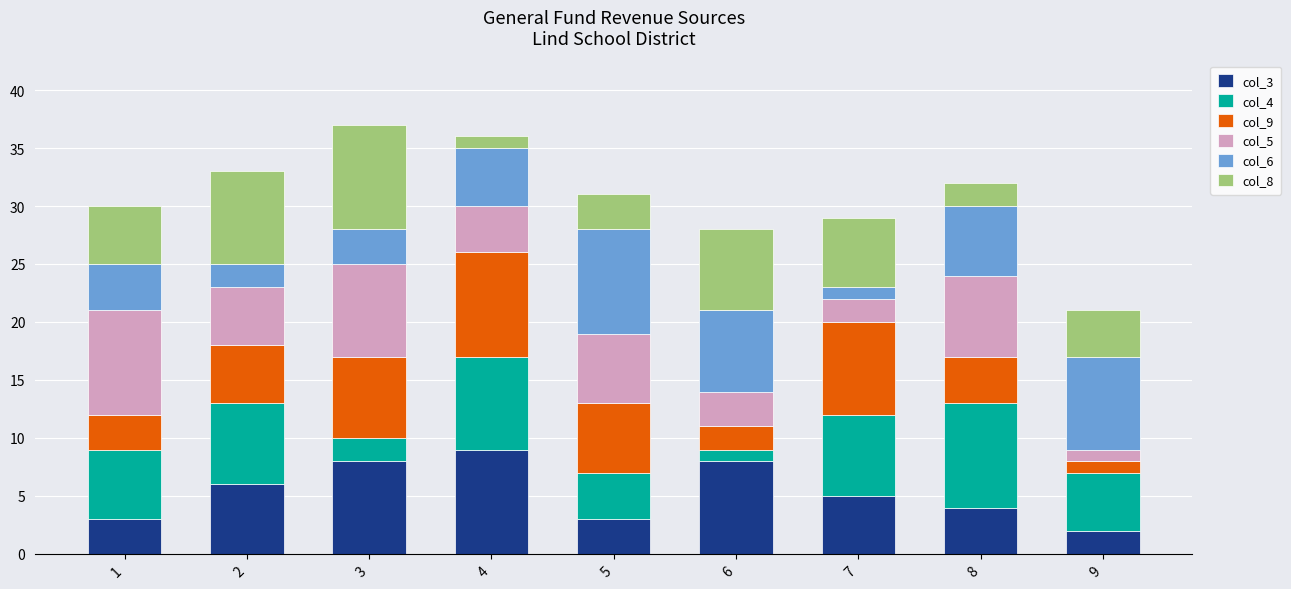

List the labels in order of col_3 value, largest first.

4, 3, 6, 2, 7, 8, 1, 5, 9